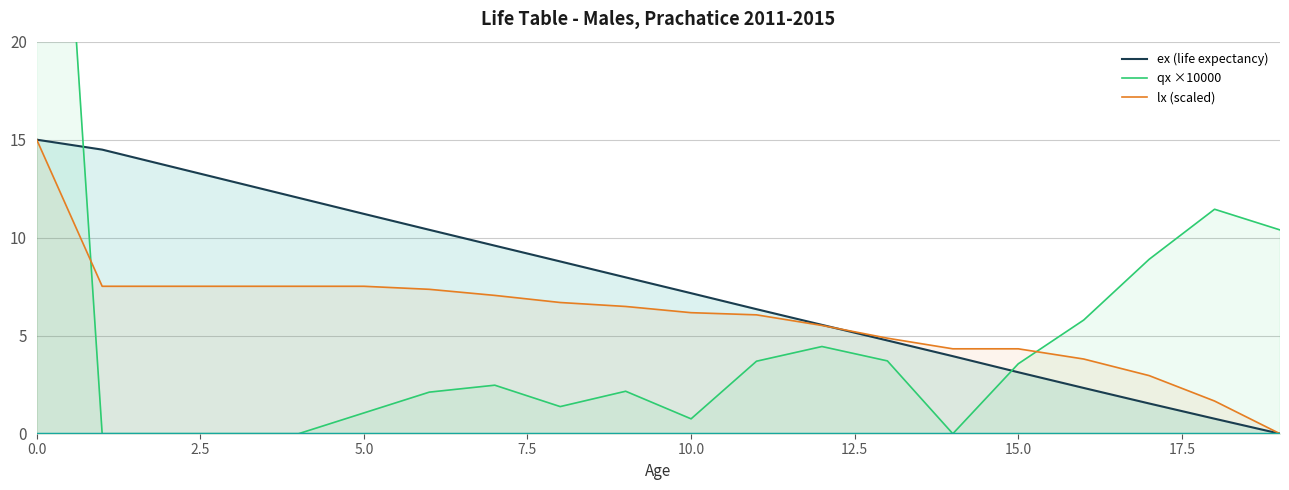

Between 2.5 and 10.0, which series saw the biggest shift?

ex (life expectancy)